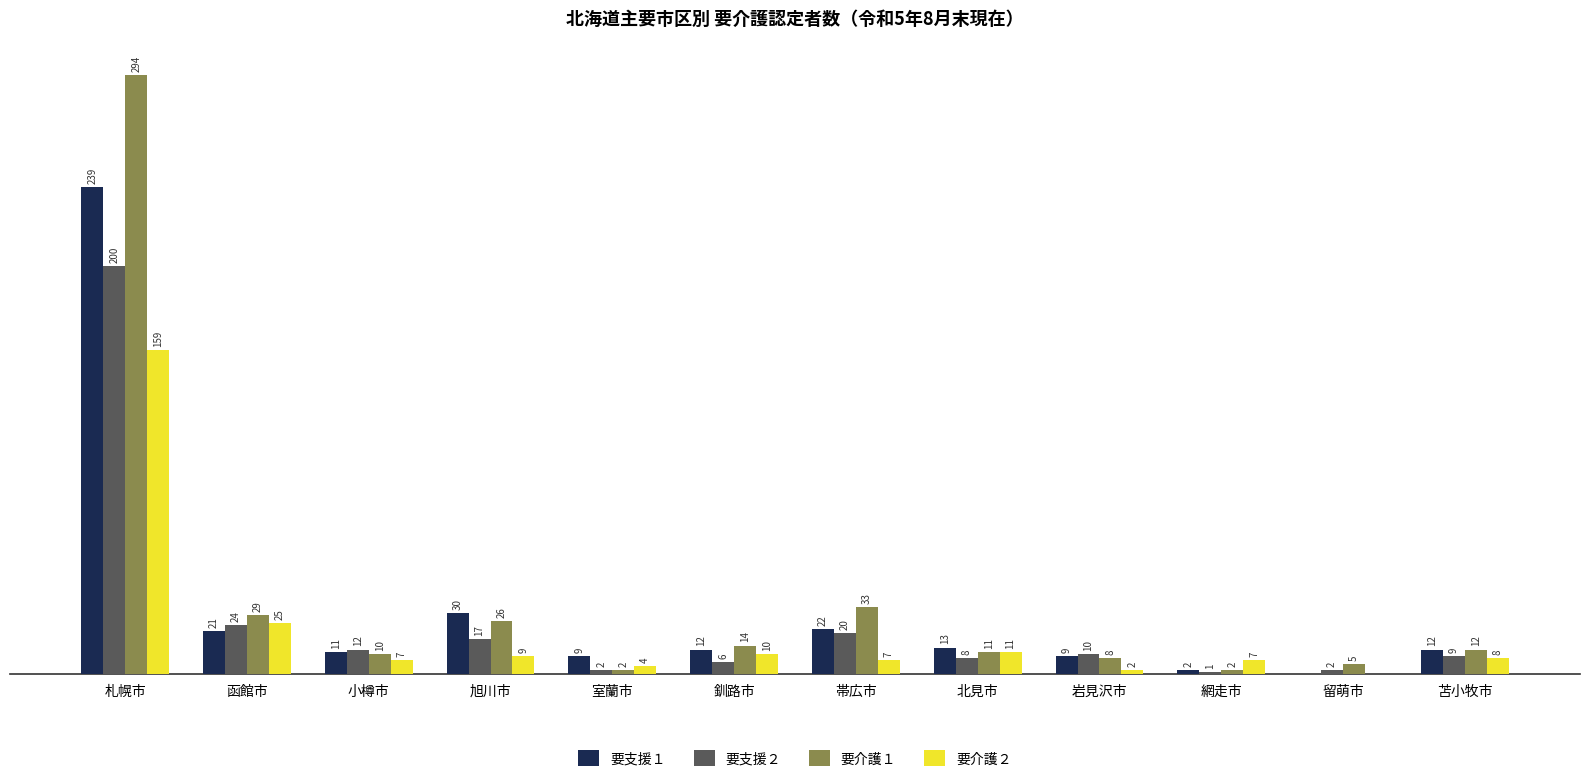

At which category is the sum across all series the highest?

札幌市